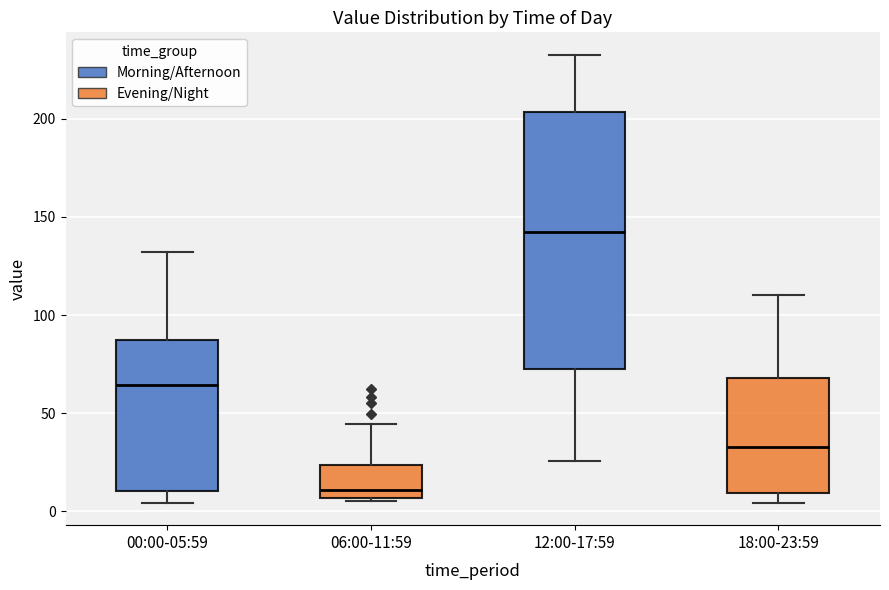

Which box is the tallest, from its lower edge to its upper edge?

12:00-17:59